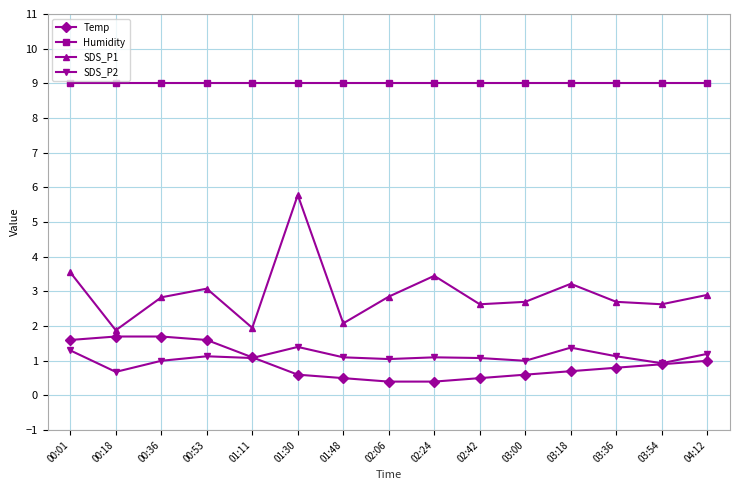

Is it true that Humidity equals 15.0 at 00:36?

False